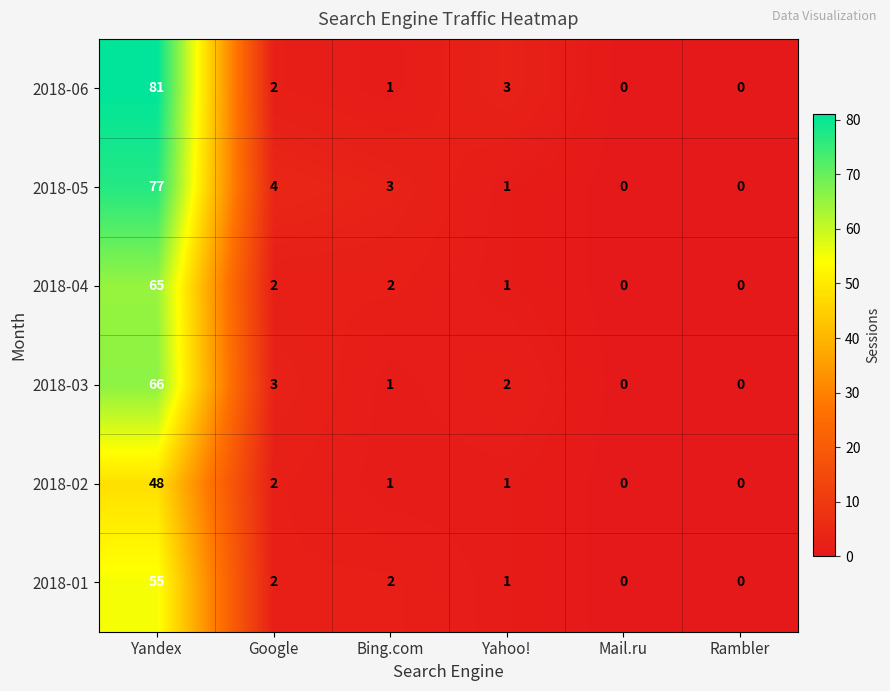

How many values in 2018-03 are above zero?

4